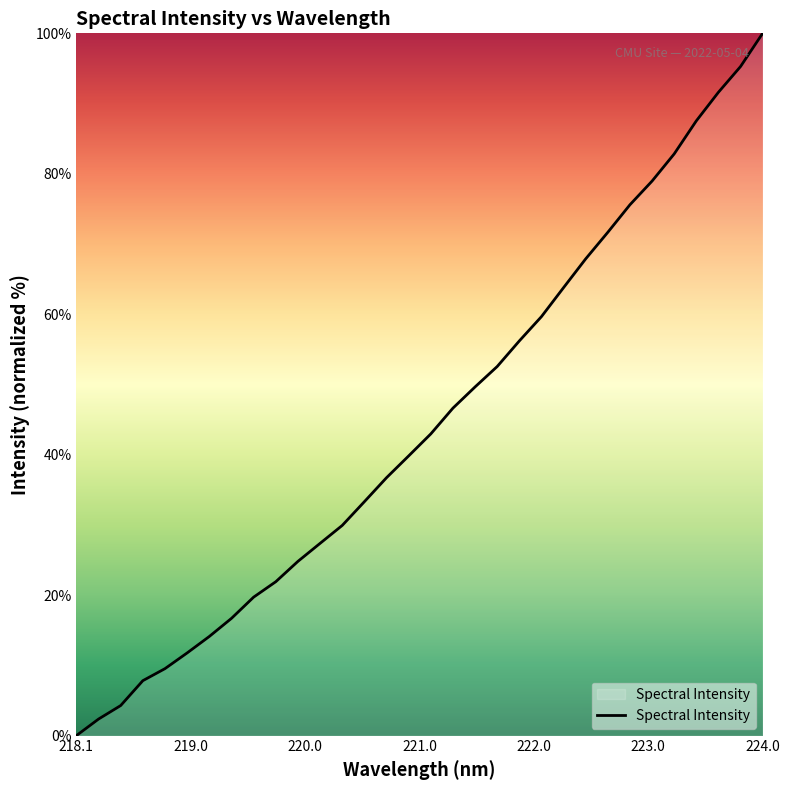

What is the difference between the maximum and minimum values?

100.0